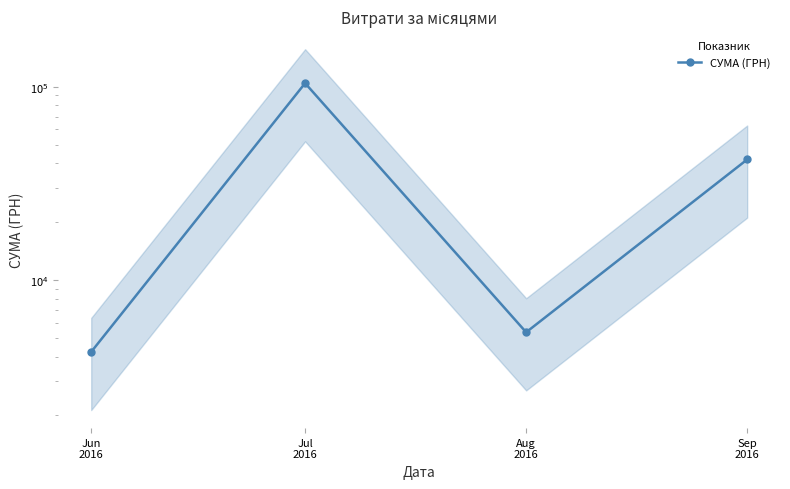

What is the value of the 3rd point from the left?

5350.6